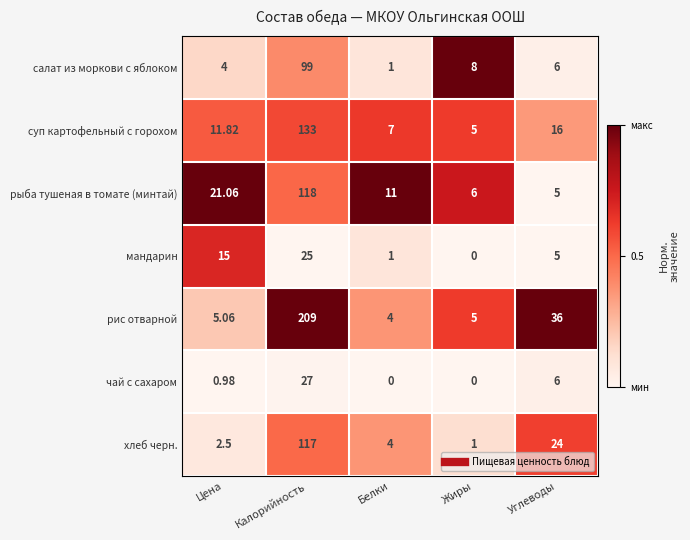

List the series in order of their peak value, highest first.

рис отварной, суп картофельный с горохом, рыба тушеная в томате (минтай), хлеб черн., салат из моркови с яблоком, чай с сахаром, мандарин